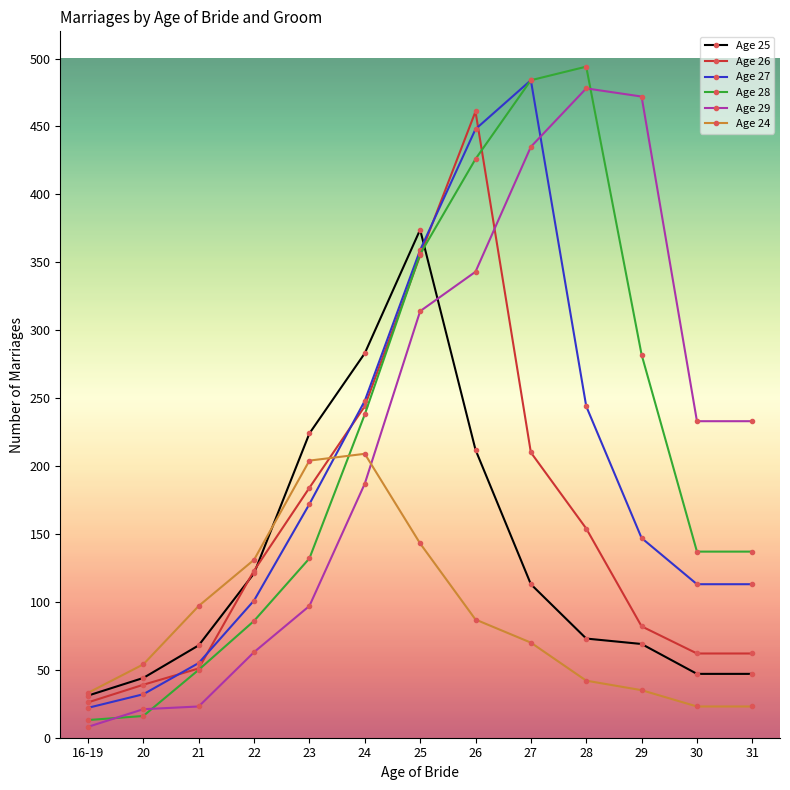

How many times do Age 25 and Age 29 cross each other?

1